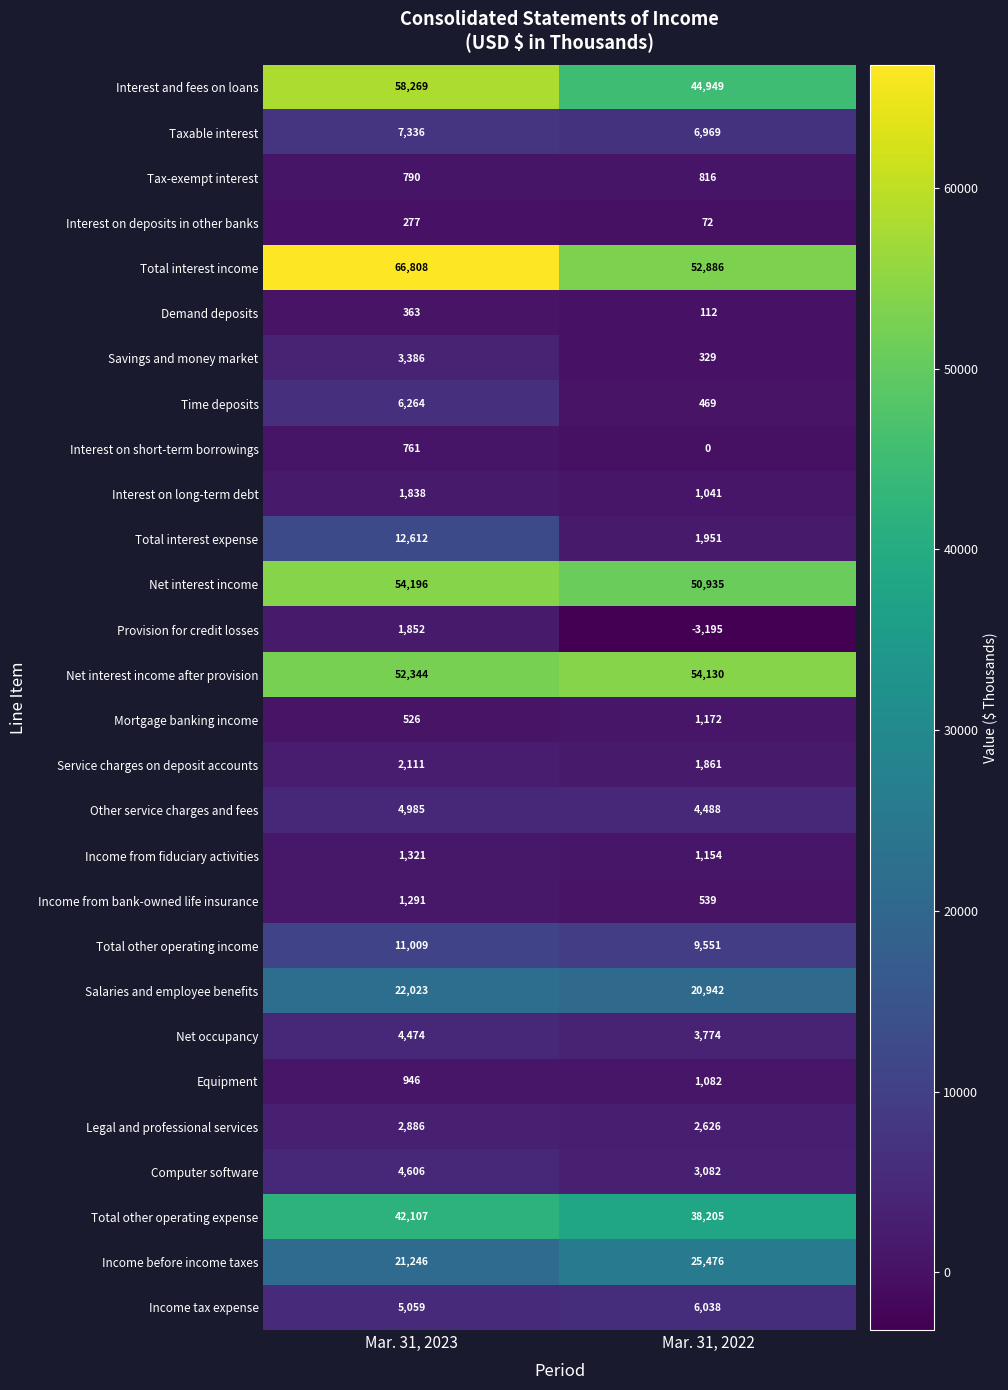

Is it true that Net interest income equals 35258 at Mar. 31, 2022?

False